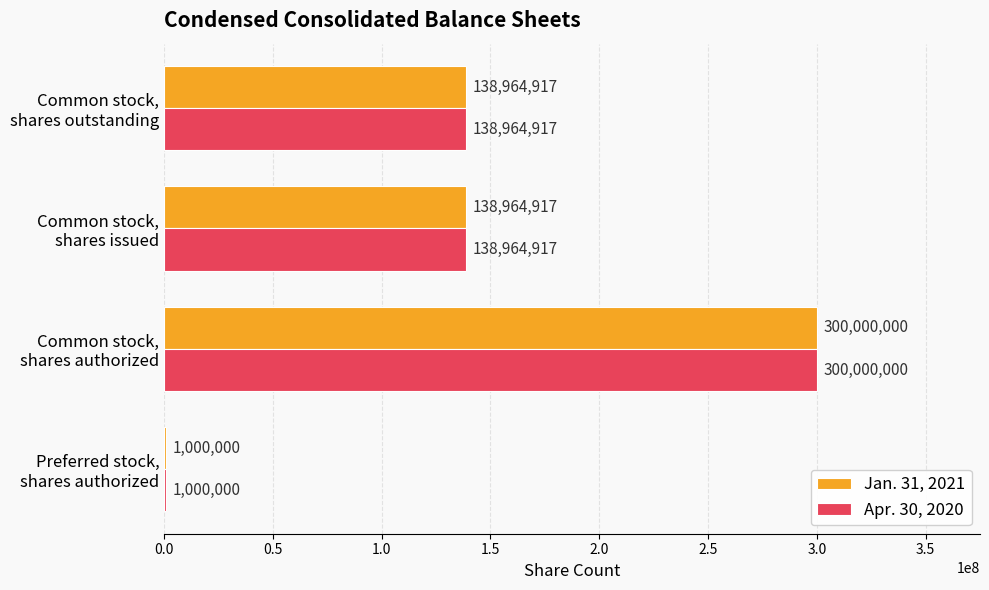

What is the maximum value for Jan. 31, 2021?

300000000